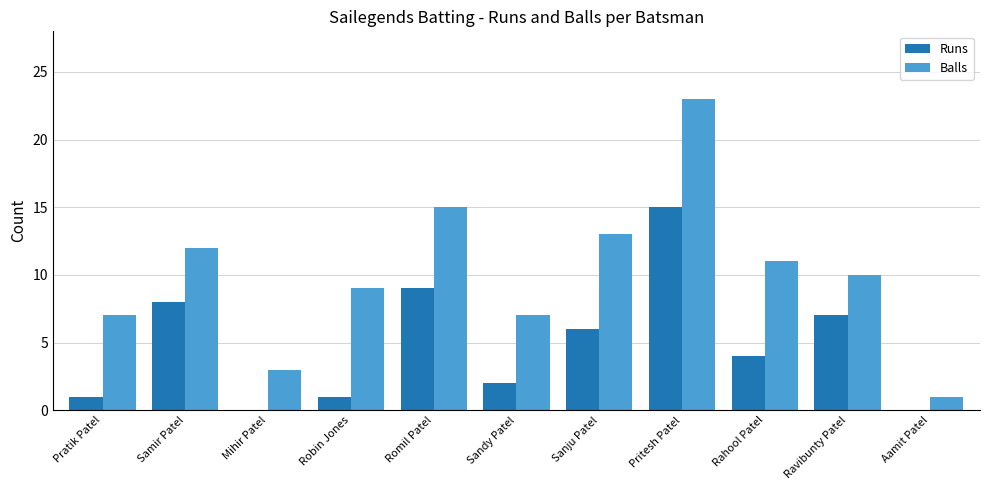

Is the value of Balls at Pritesh Patel greater than the value of Runs at Sanju Patel?

Yes